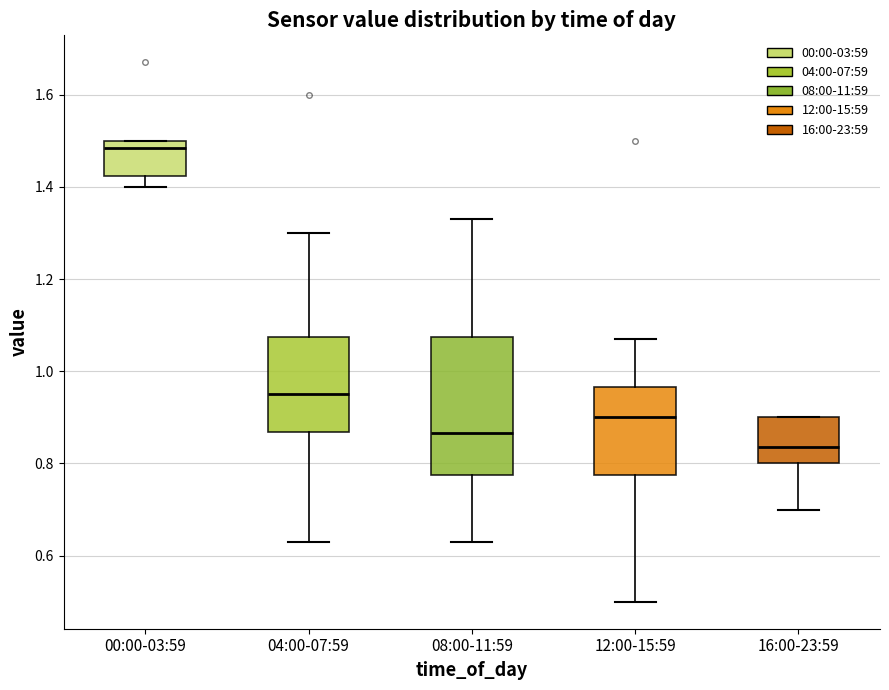

Which box's median line is the highest?

00:00-03:59